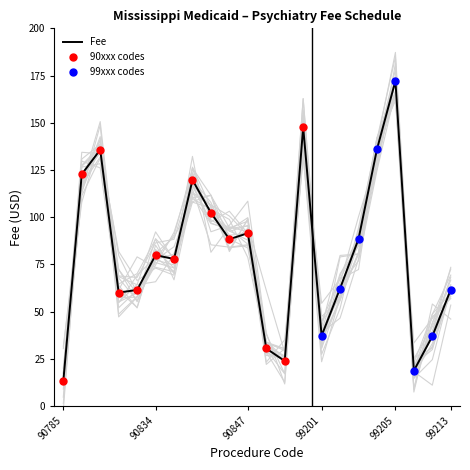

Between 90832 and 90785, which is larger?

90832